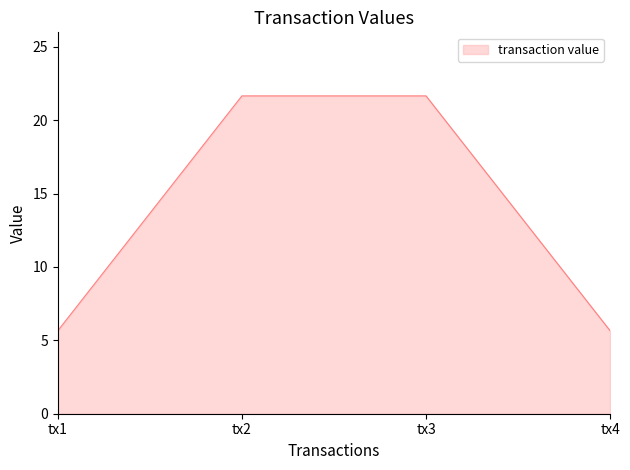

Reading right to left, transcribe all the data shown in this chart.

5.7	21.6	21.6	5.7